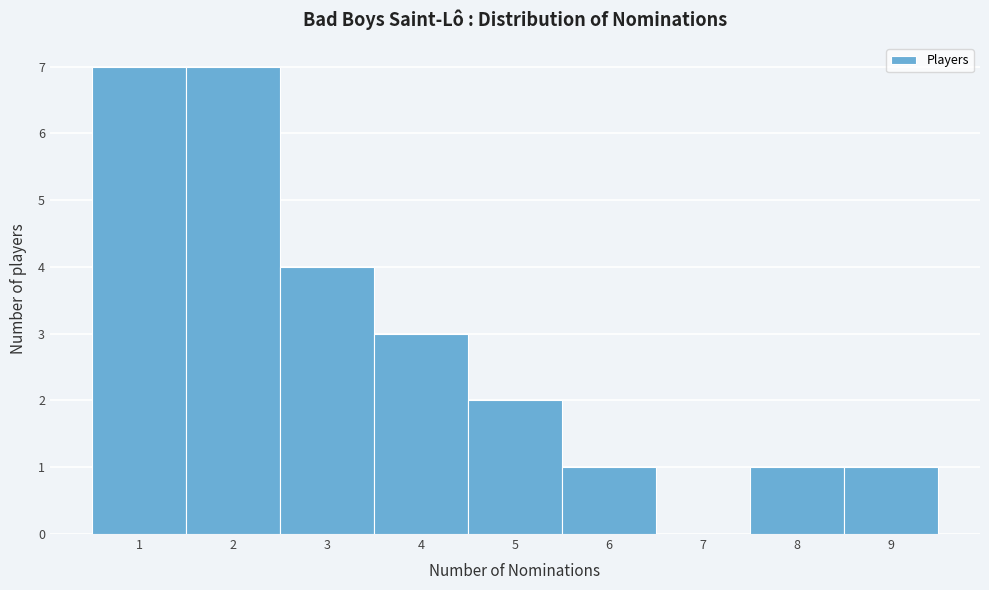

Reading left to right, list every bar in this chart as the range it spans on the x-axis followed by its height. The values are not printed on the chart, so give them approximately, as read against the axis.

0.5 to 1.5: 7
1.5 to 2.5: 7
2.5 to 3.5: 4
3.5 to 4.5: 3
4.5 to 5.5: 2
5.5 to 6.5: 1
6.5 to 7.5: 0
7.5 to 8.5: 1
8.5 to 9.5: 1